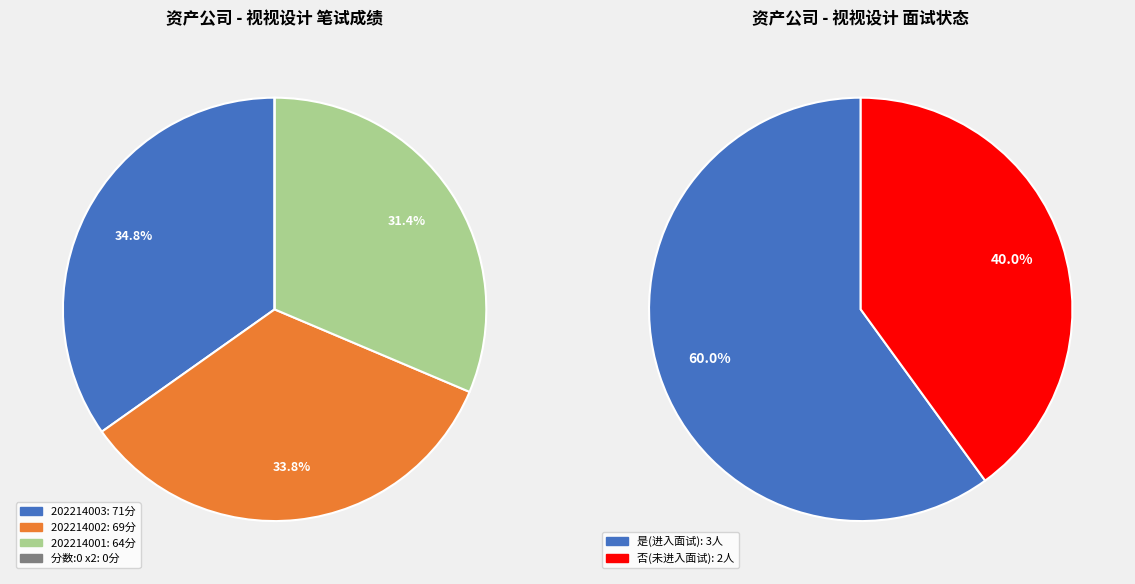

To the nearest percent, what is the difference between the largest and smallest slice percentages?

35%